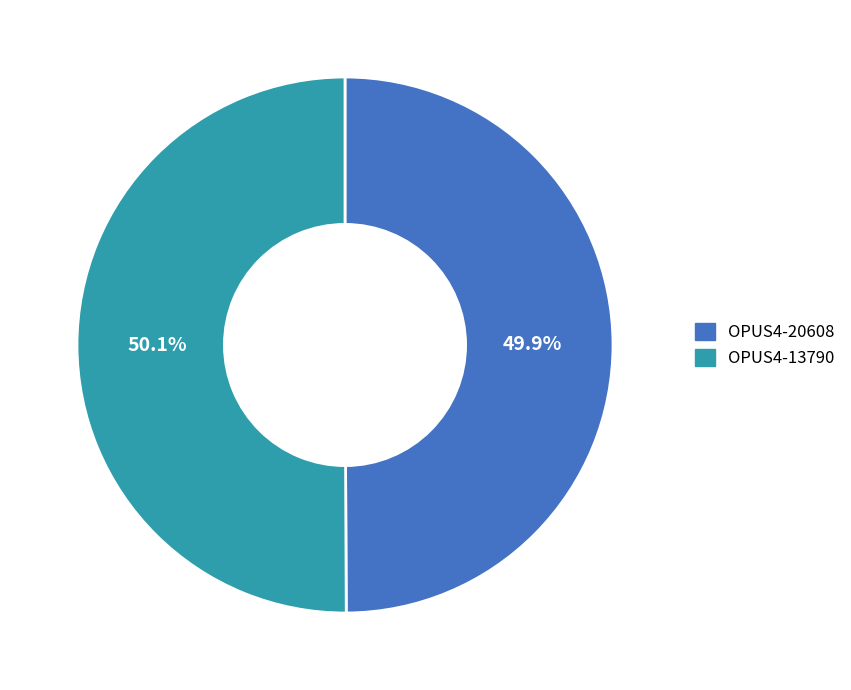

Does any single category account for the majority?

Yes